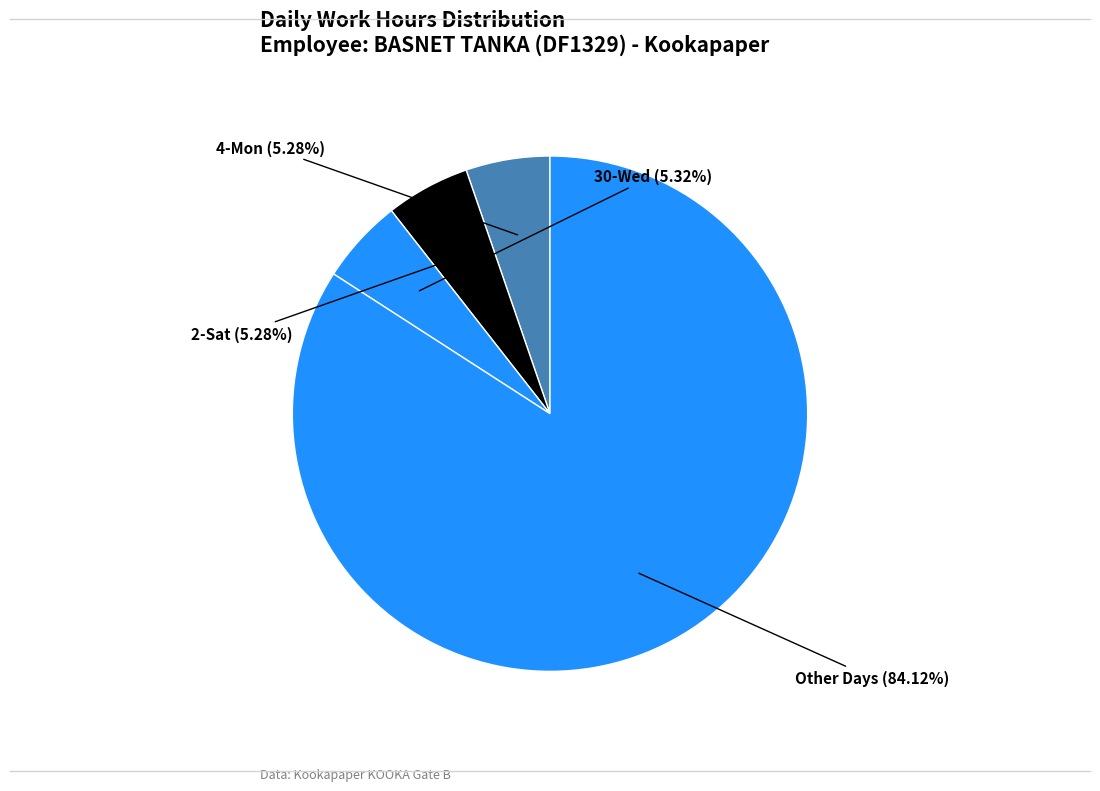

How many segments does this pie chart have?

4